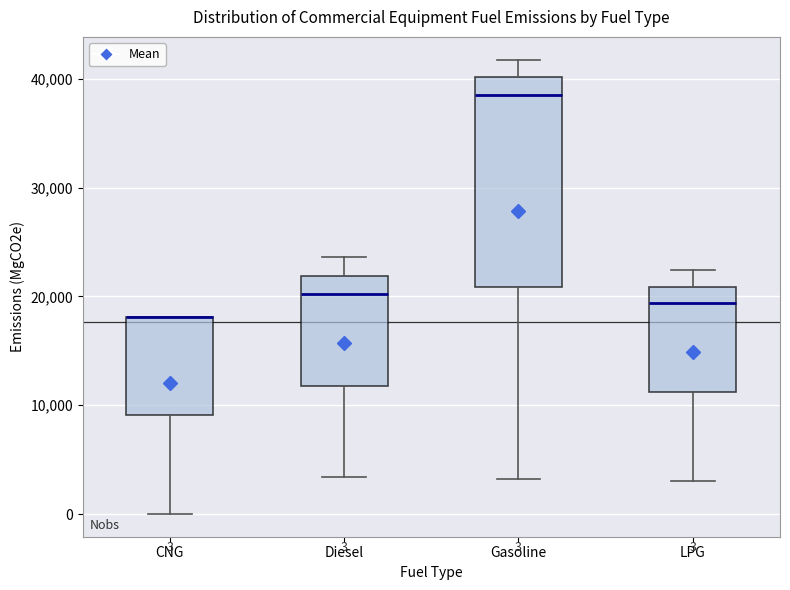

Which box is the tallest, from its lower edge to its upper edge?

Gasoline